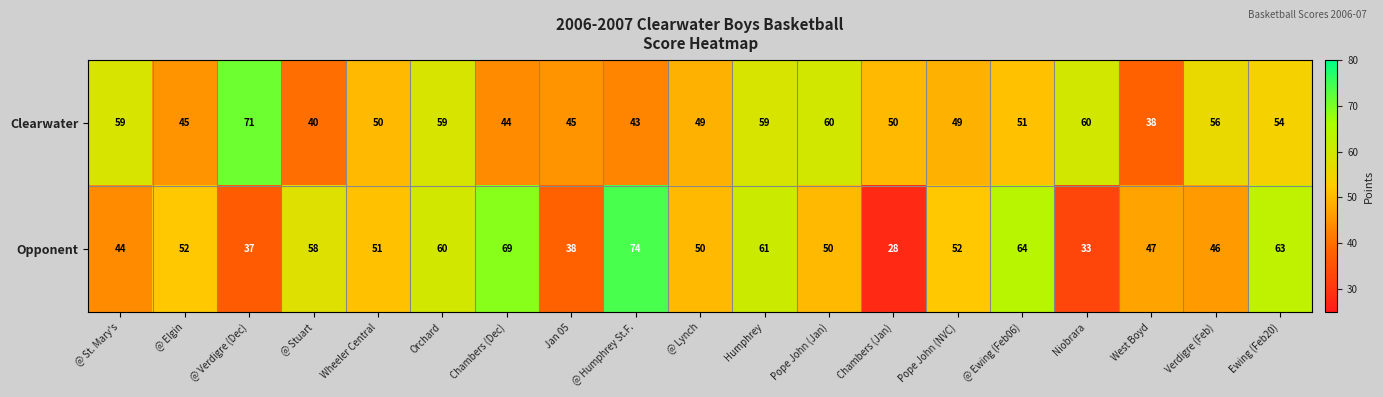

Which series changed the most between Pope John (NVC) and Ewing (Feb20)?

Opponent